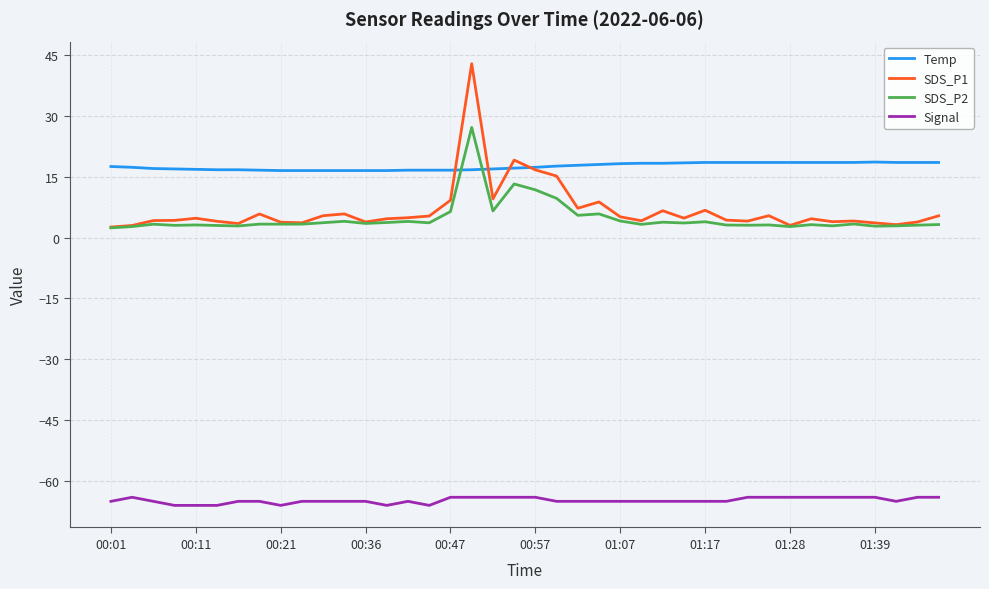

Which series has the widest spread of values?

SDS_P1